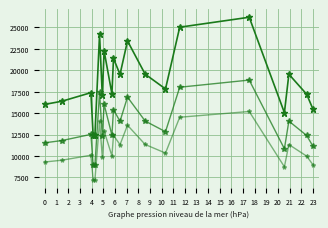

Does the chart have visible grid lines?

Yes